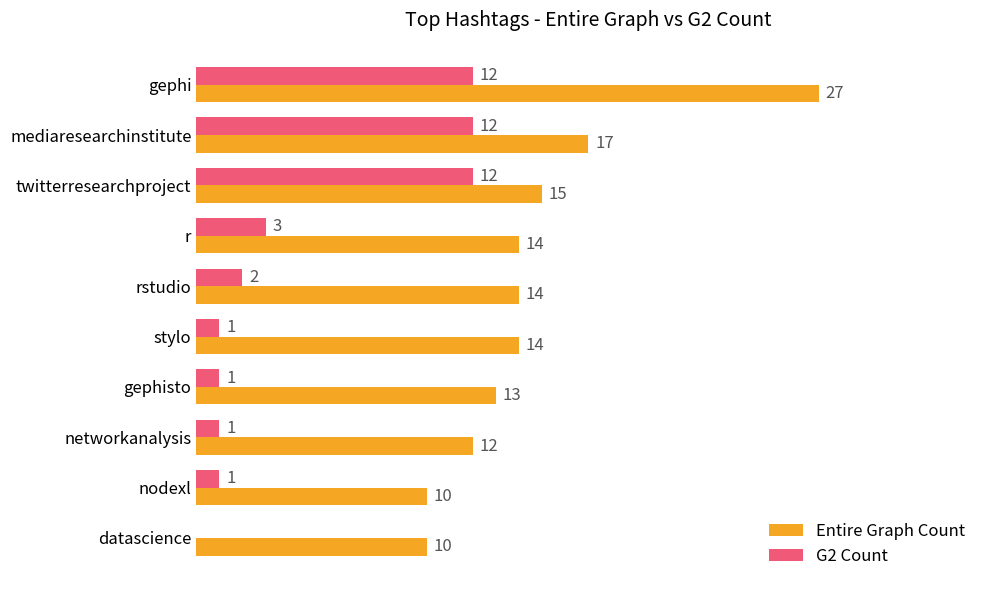

Is the value of Entire Graph Count at networkanalysis greater than the value of G2 Count at gephisto?

Yes